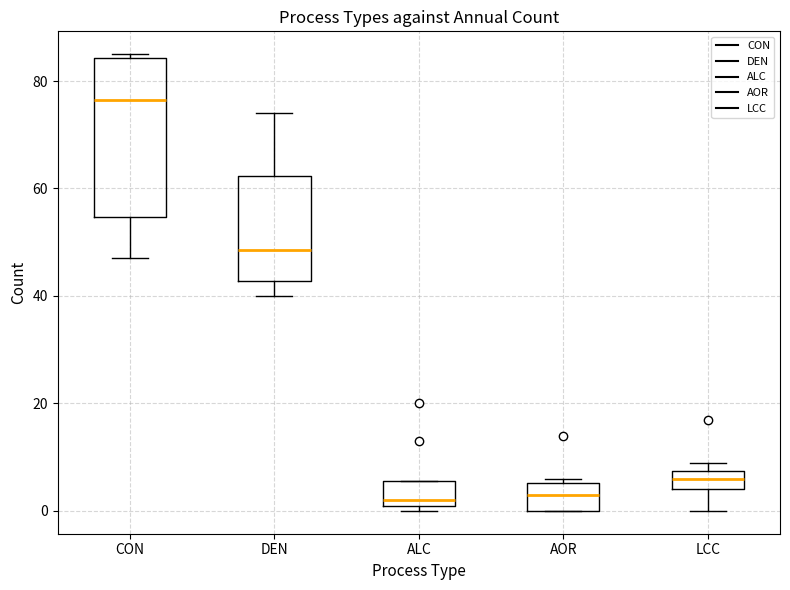

Reading left to right, transcribe this box plot: for each box, give where its median line is, the range the box spans, and where its two whiskers end, as read against the y-axis. The values are not printed on the chart, so give them approximately, as read against the axis.

CON: median 76, box 54 to 84, whiskers 48 to 86
DEN: median 48, box 42 to 62, whiskers 40 to 74
ALC: median 2 (just above the box's lower edge), box 2 to 6, whiskers 0 to 6
AOR: median 4, box 0 to 6, whiskers 0 to 6 (just above the box's upper edge)
LCC: median 6, box 4 to 8, whiskers 0 to 10